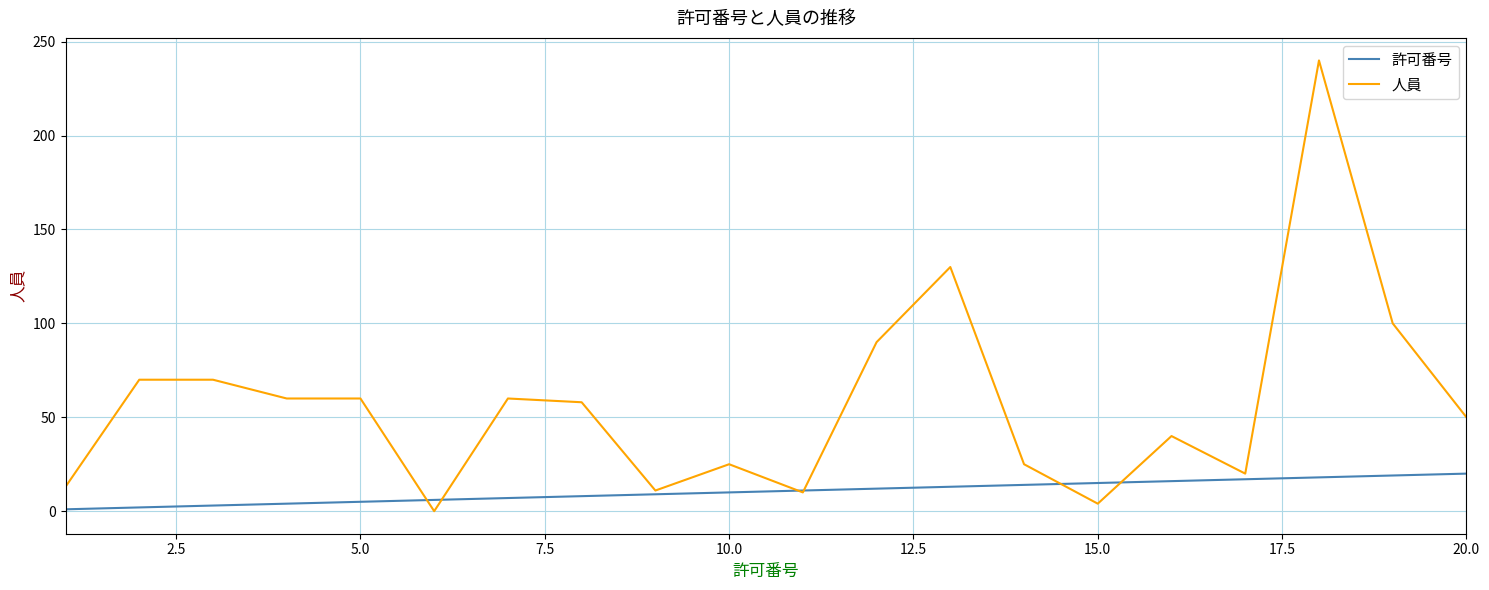

Rank the series by their maximum value, from lowest to highest.

許可番号, 人員